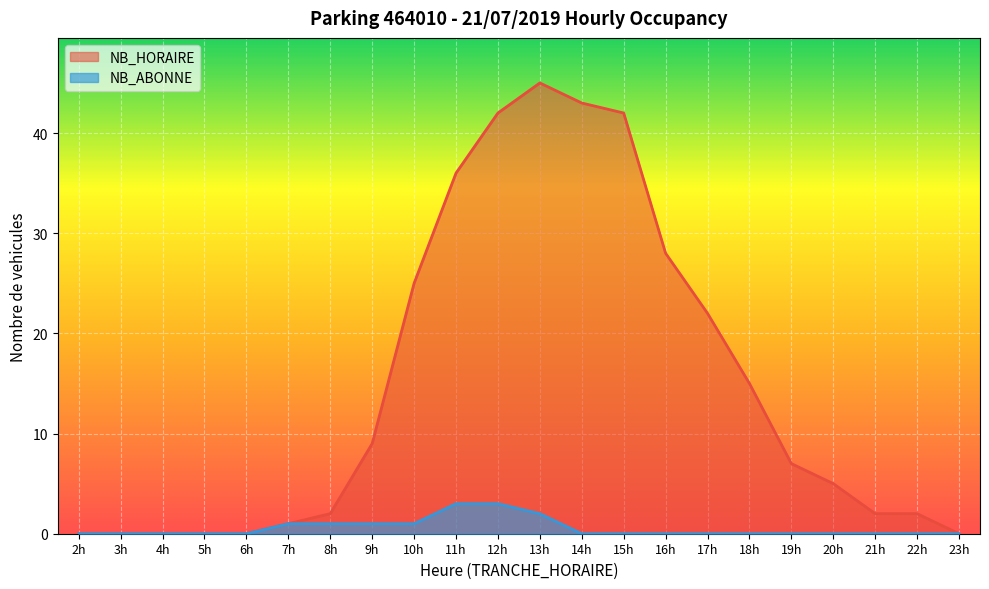

Is it true that NB_HORAIRE equals 2 at 21h?

True